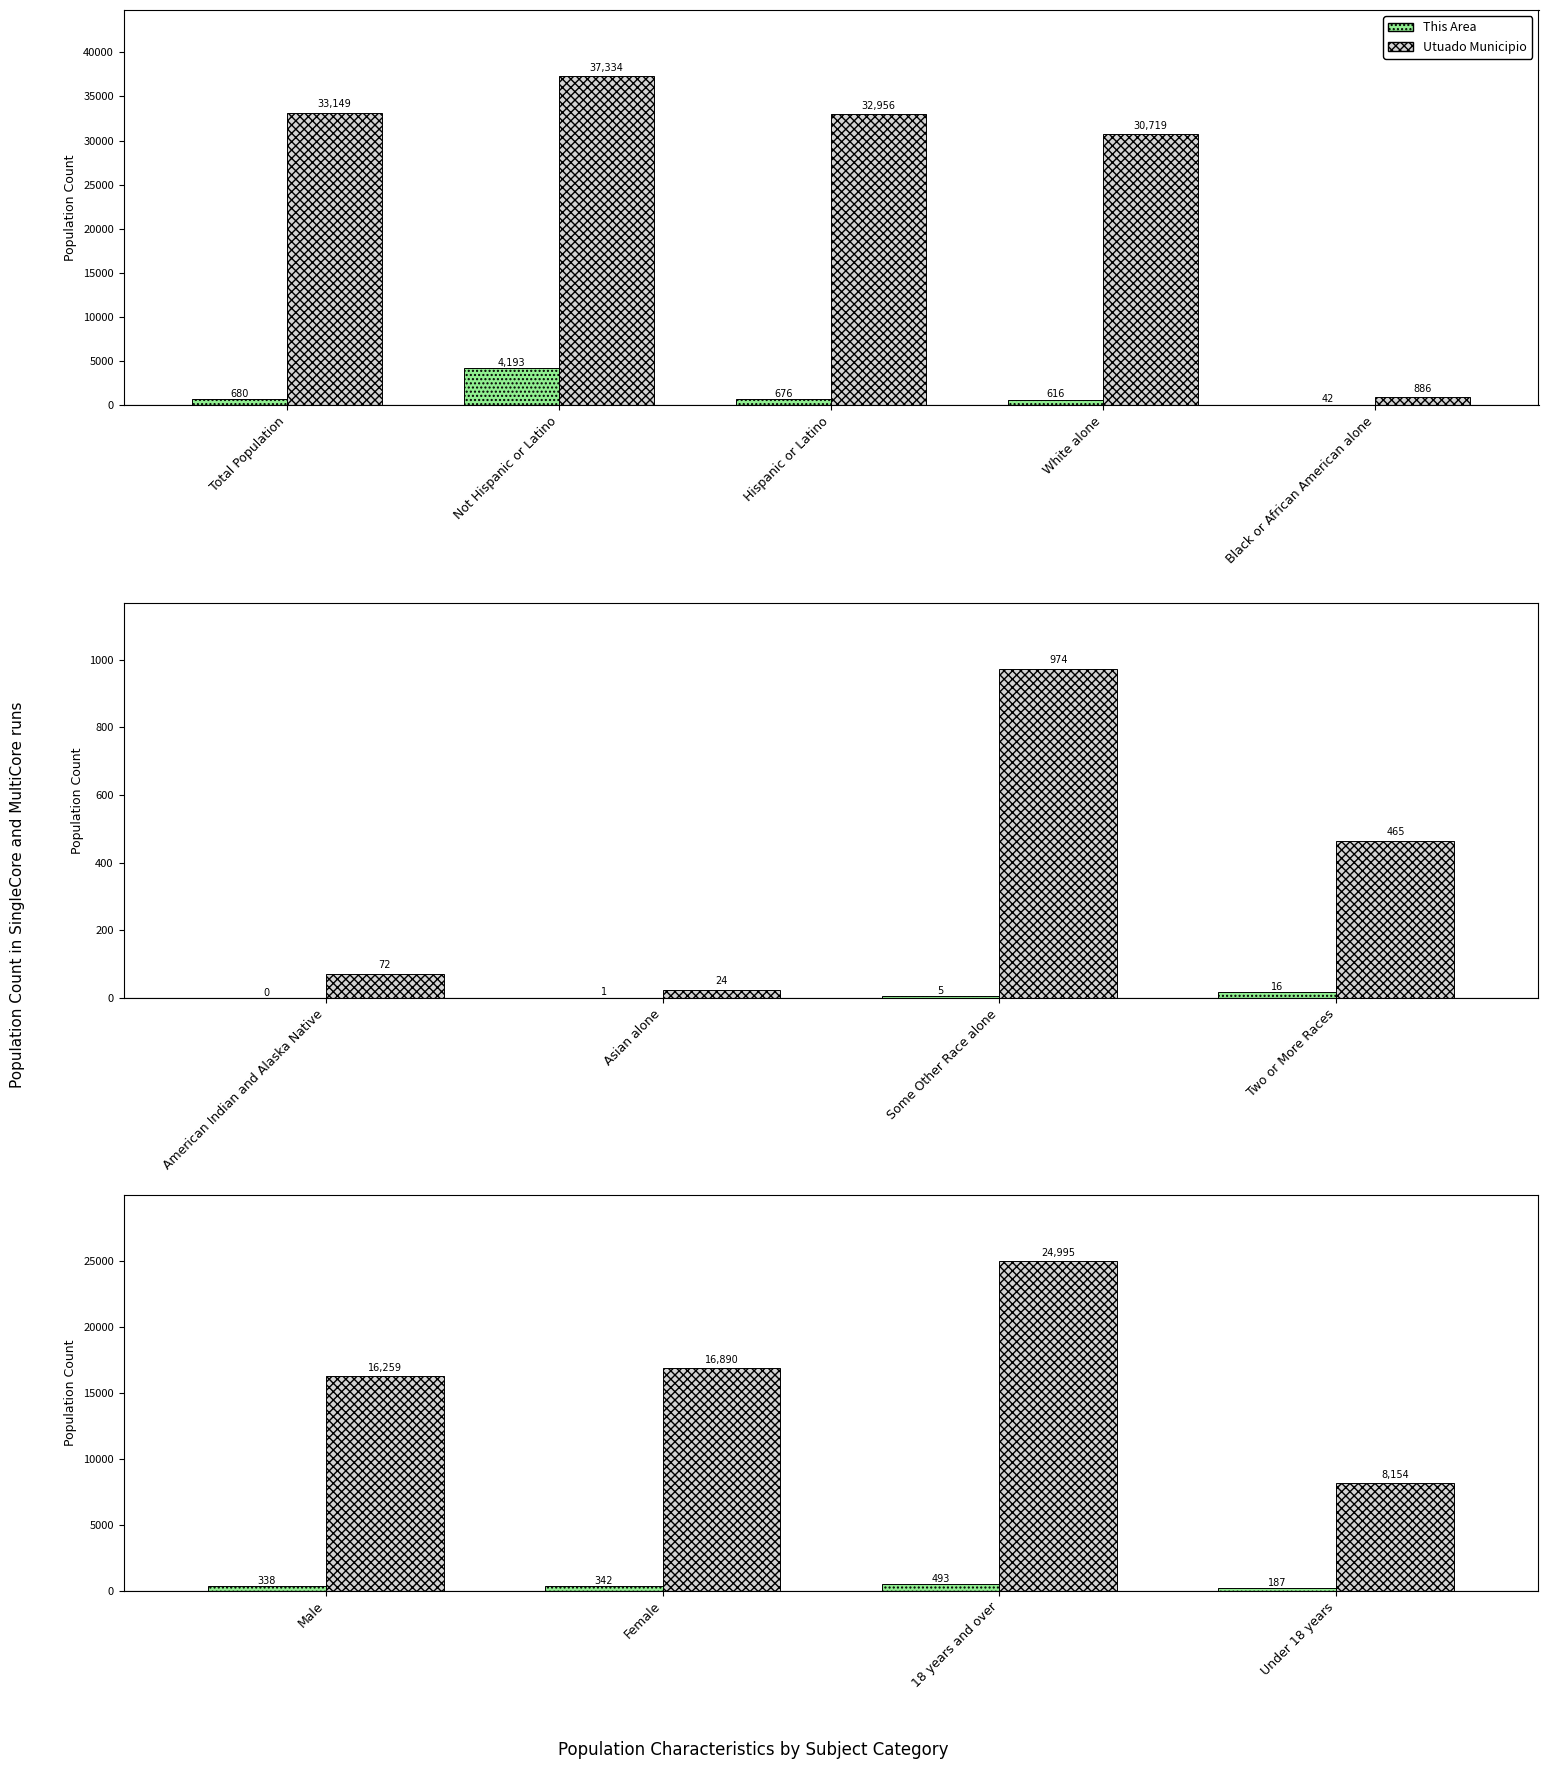

Rank the series by their maximum value, from lowest to highest.

This Area, Utuado Municipio